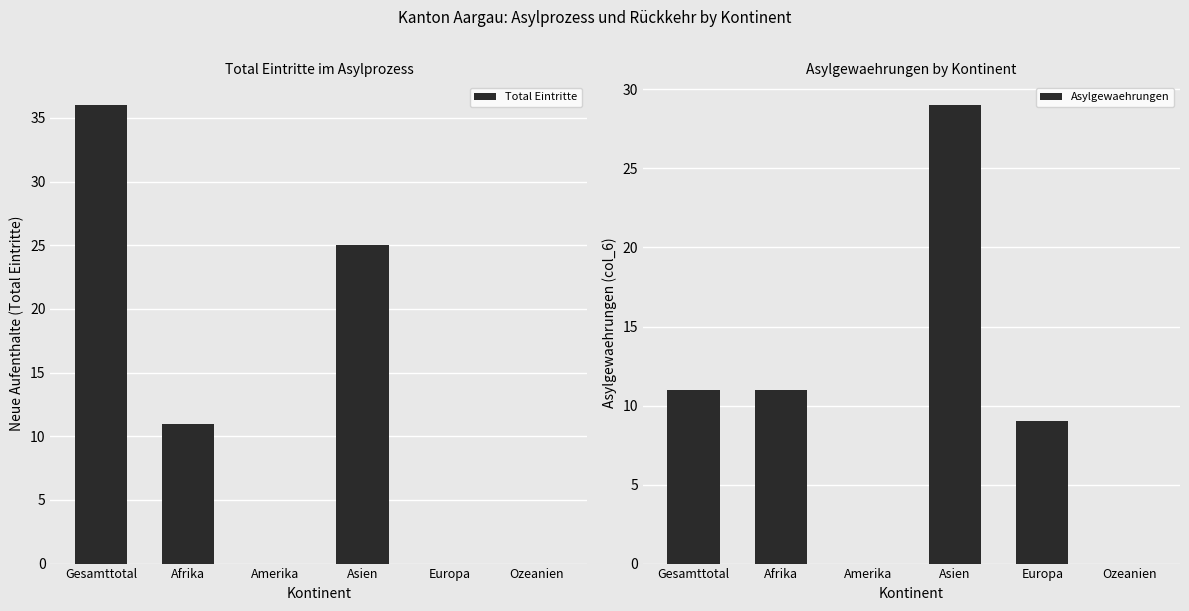

Rank the series at Europa from highest to lowest value.

Asylgewaehrungen, Total Eintritte